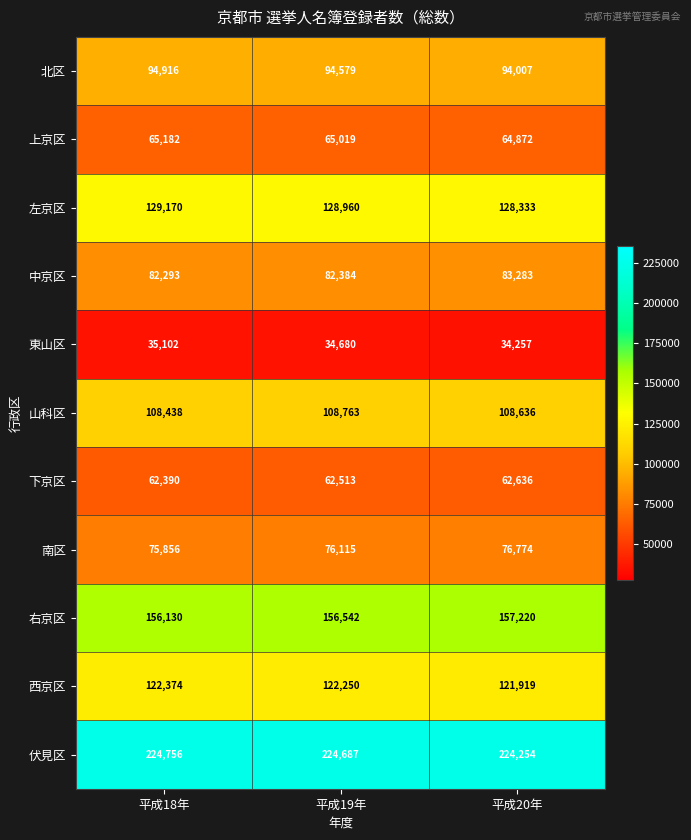

Rank the series by their maximum value, from lowest to highest.

東山区, 下京区, 上京区, 南区, 中京区, 北区, 山科区, 西京区, 左京区, 右京区, 伏見区